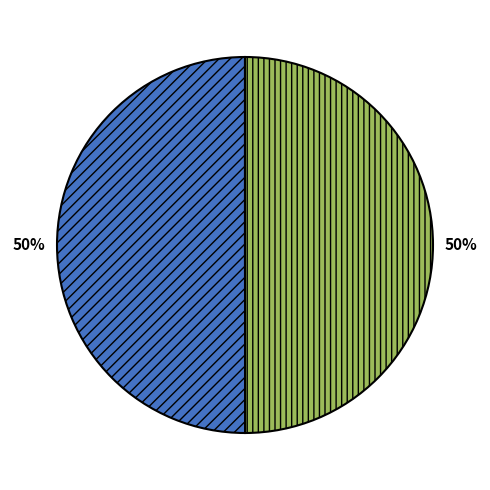

To the nearest percent, what is the average slice percentage?

50%